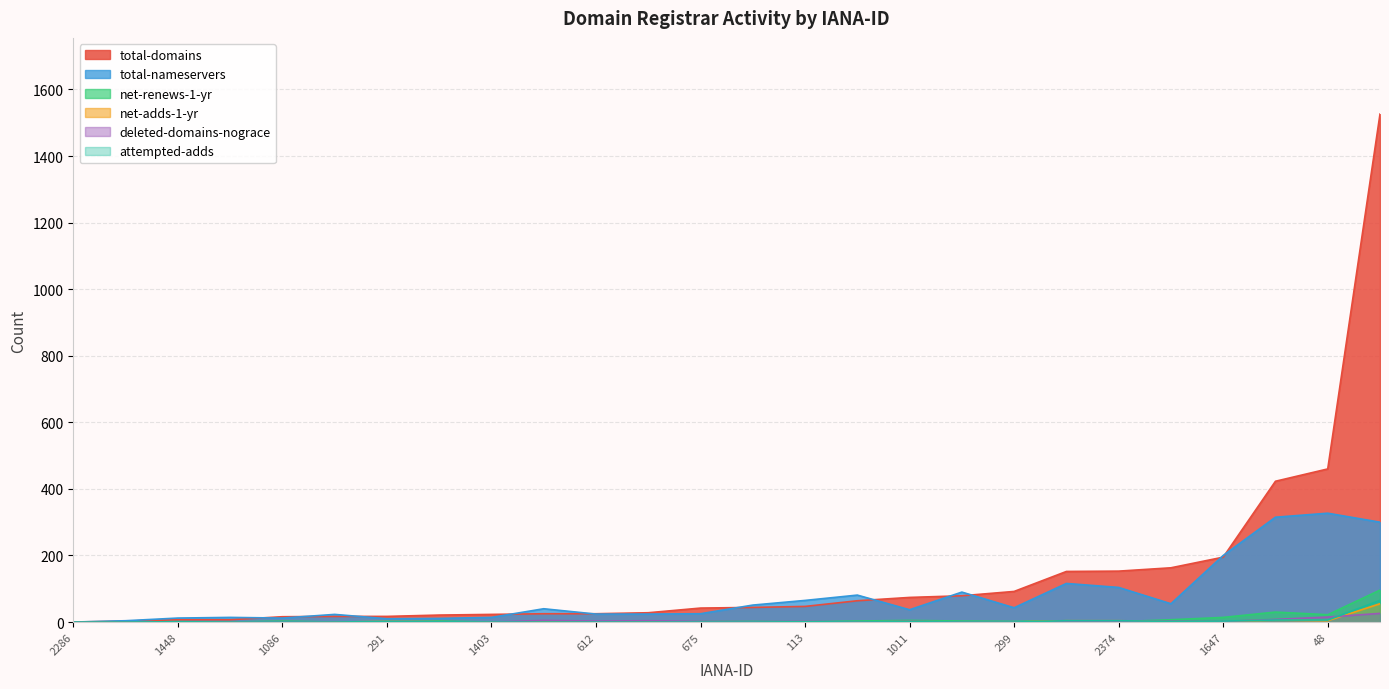

At how many categories does at least one series exceed 773?

1